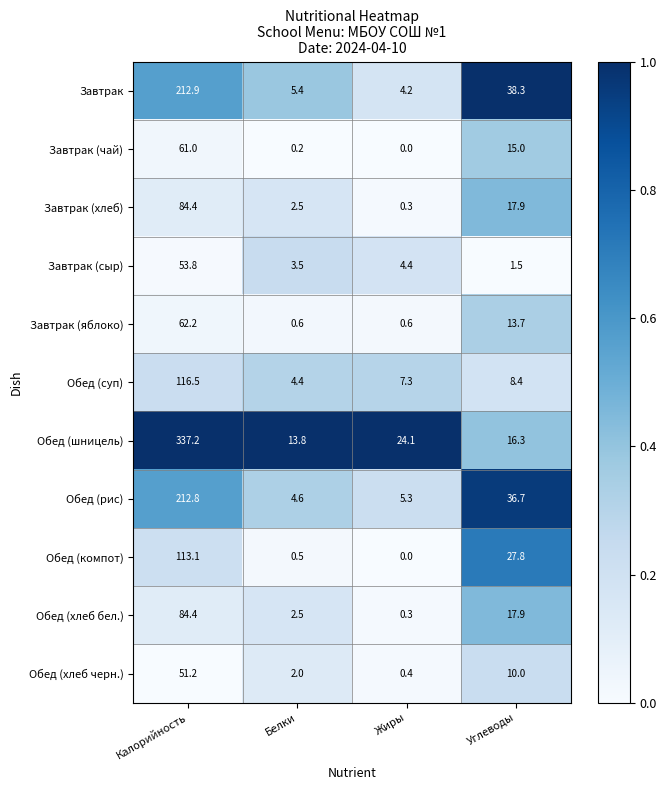

Where is Завтрак (чай) nearest to the value 30?

Углеводы